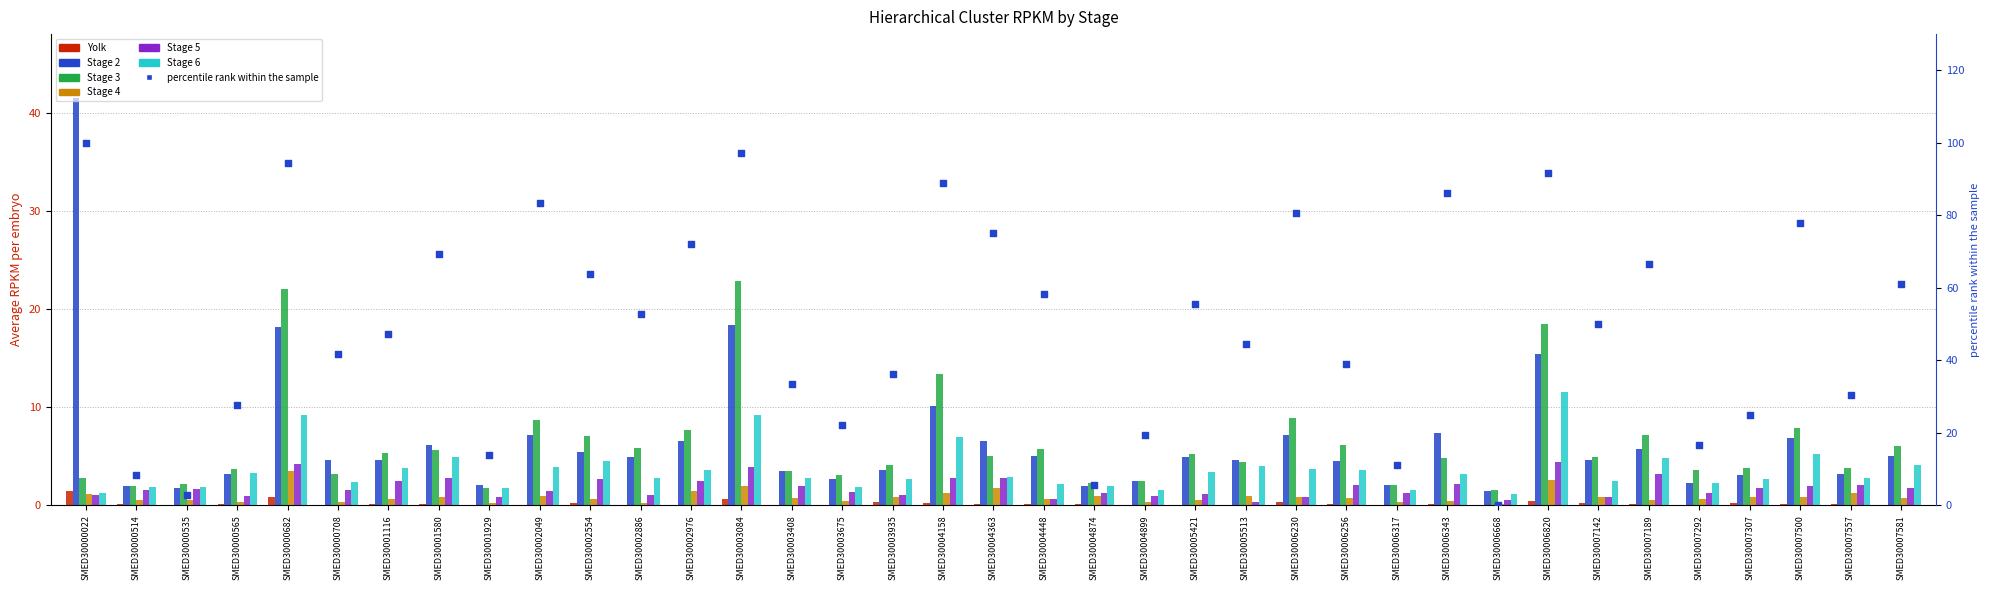

Which series has the largest total across all categories?

Stage 2